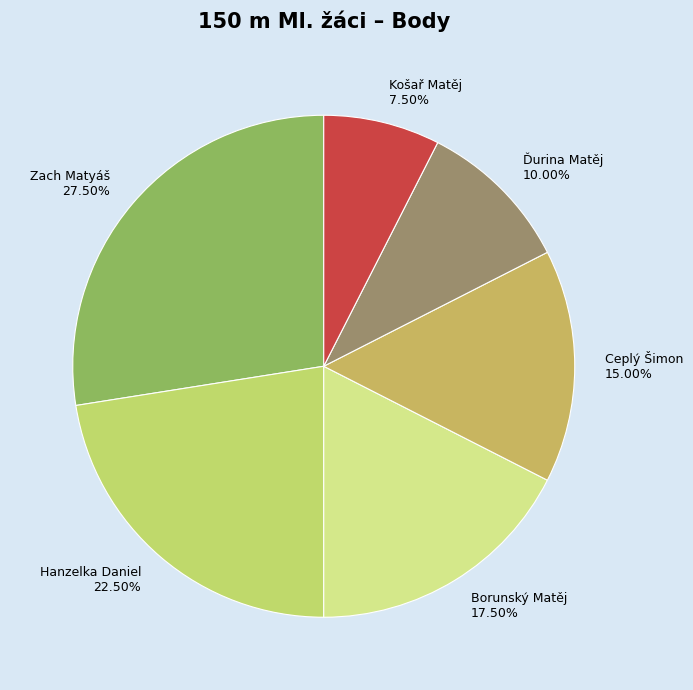

To the nearest percent, what is the combined percentage of Borunský Matěj and Ďurina Matěj?

28%